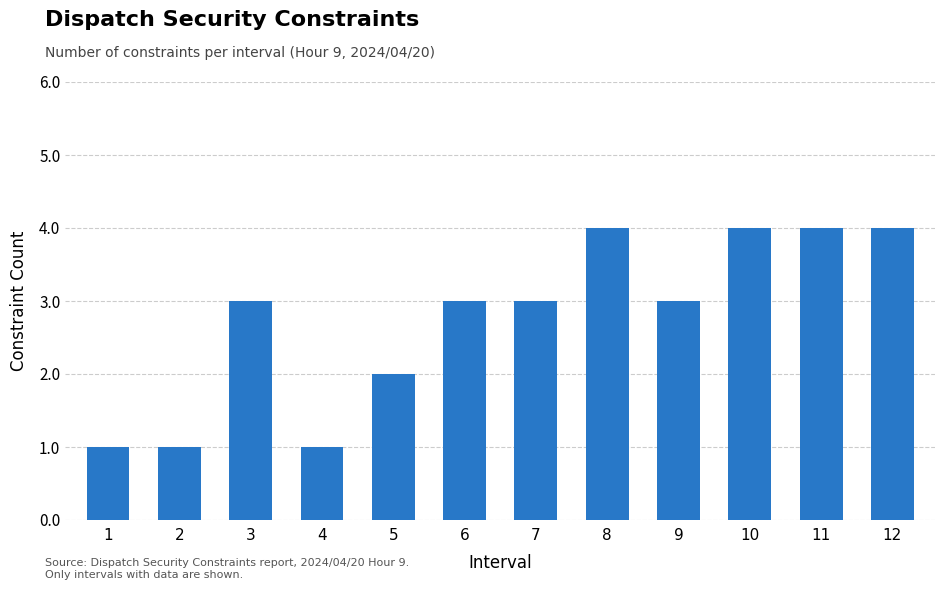

Approximately how many times larger is the value at 11 compared to 1?

4.0